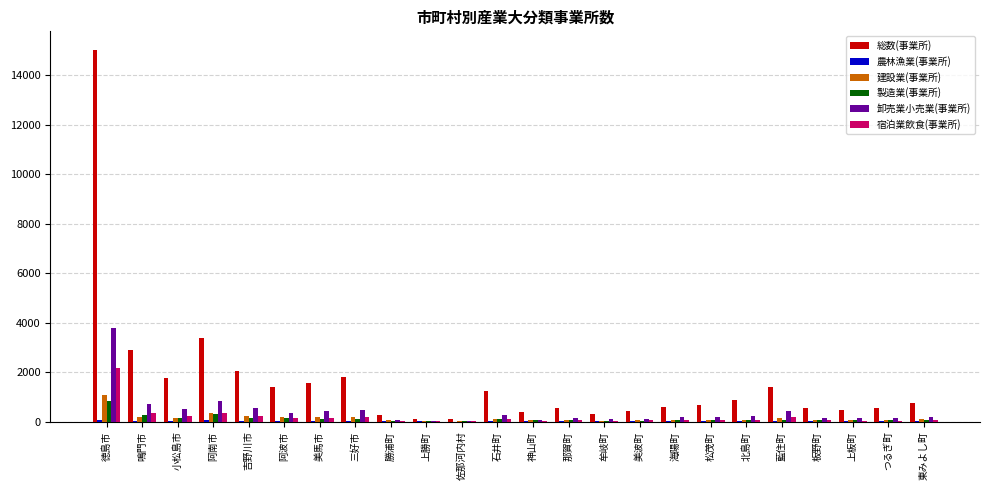

What is the sum of all 総数(事業所) values?

39056